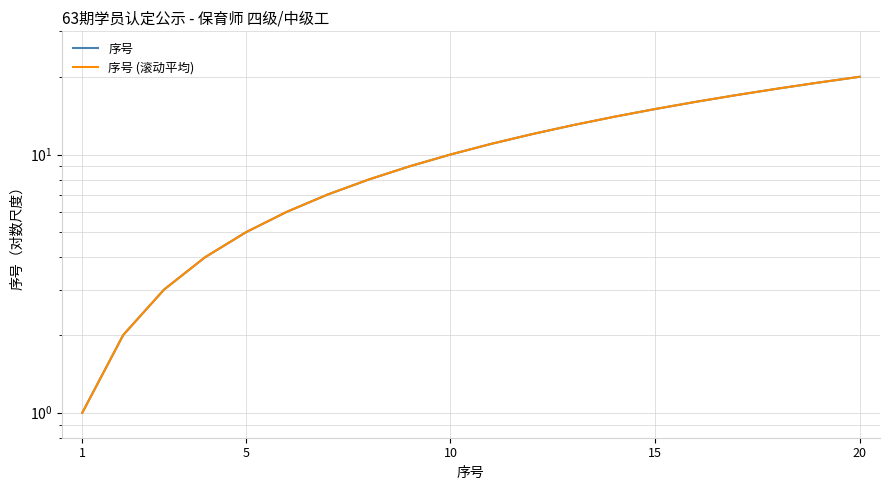

Is this an area chart (filled region under the line)?

No